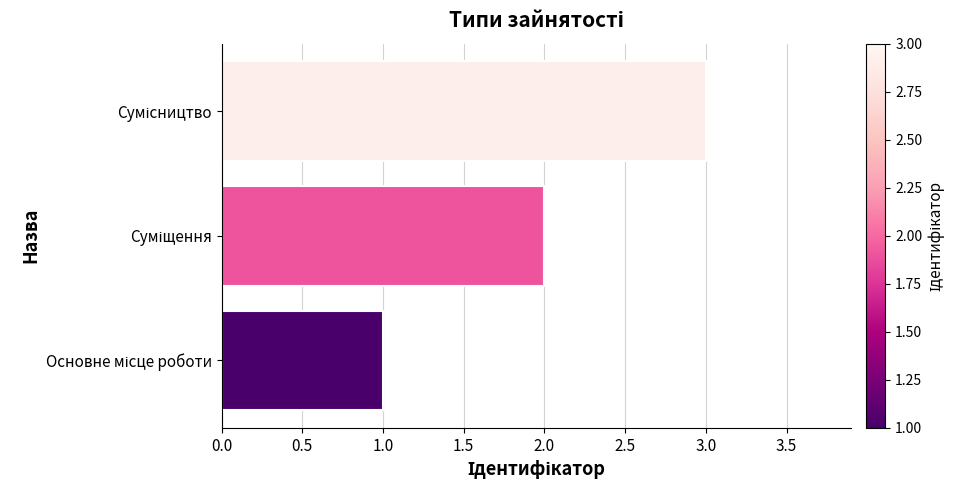

What is the maximum value shown in the chart?

3